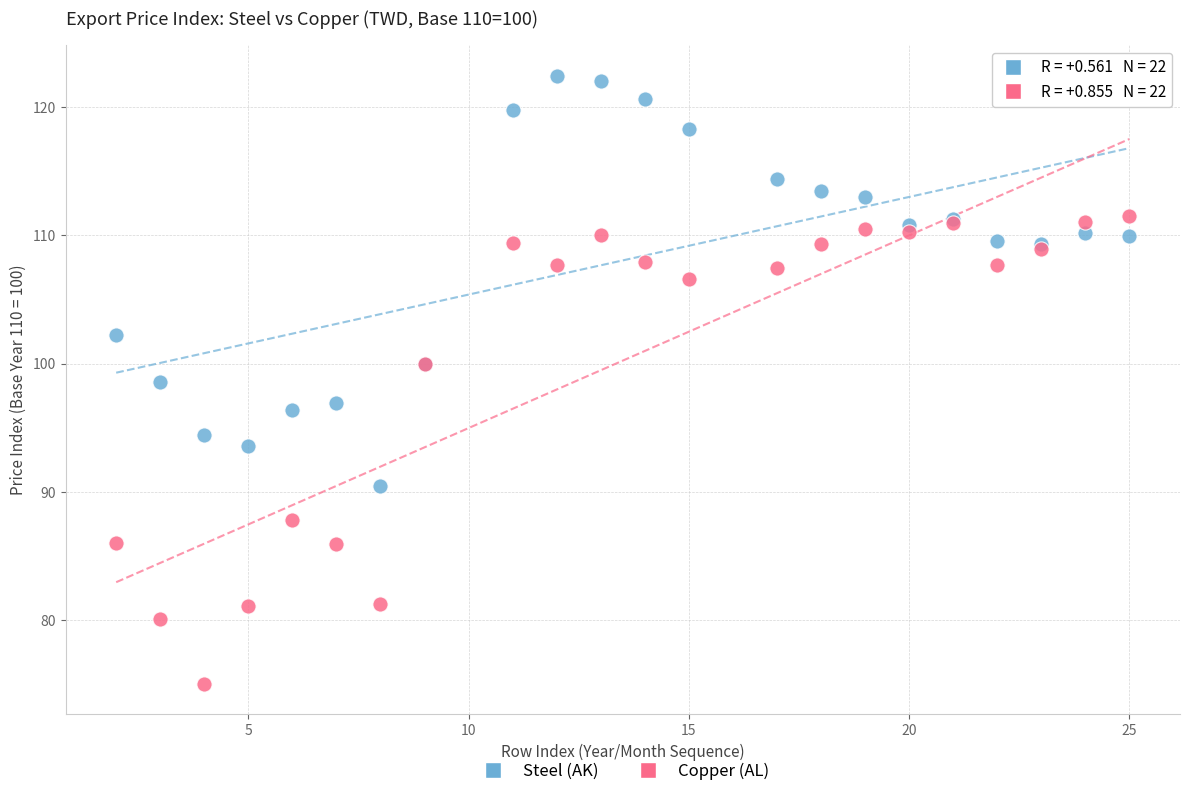

In the Copper (AL) series, what Y value is closest to 93?

87.8